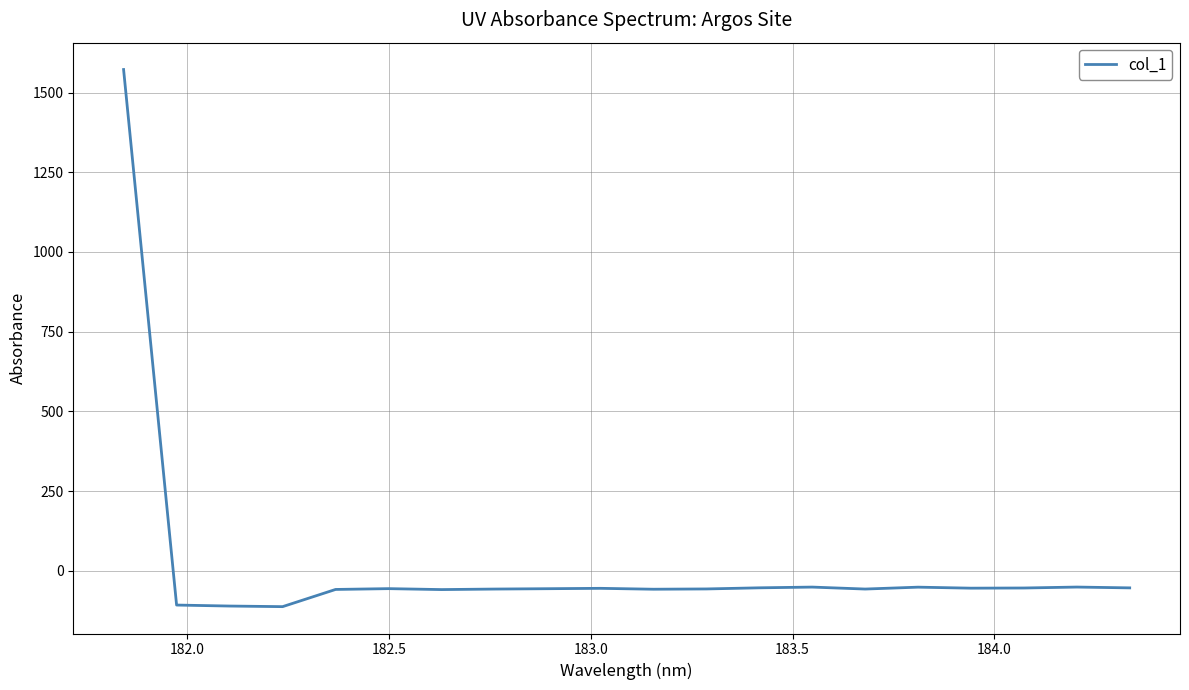

What is the maximum value shown in the chart?

1572.1